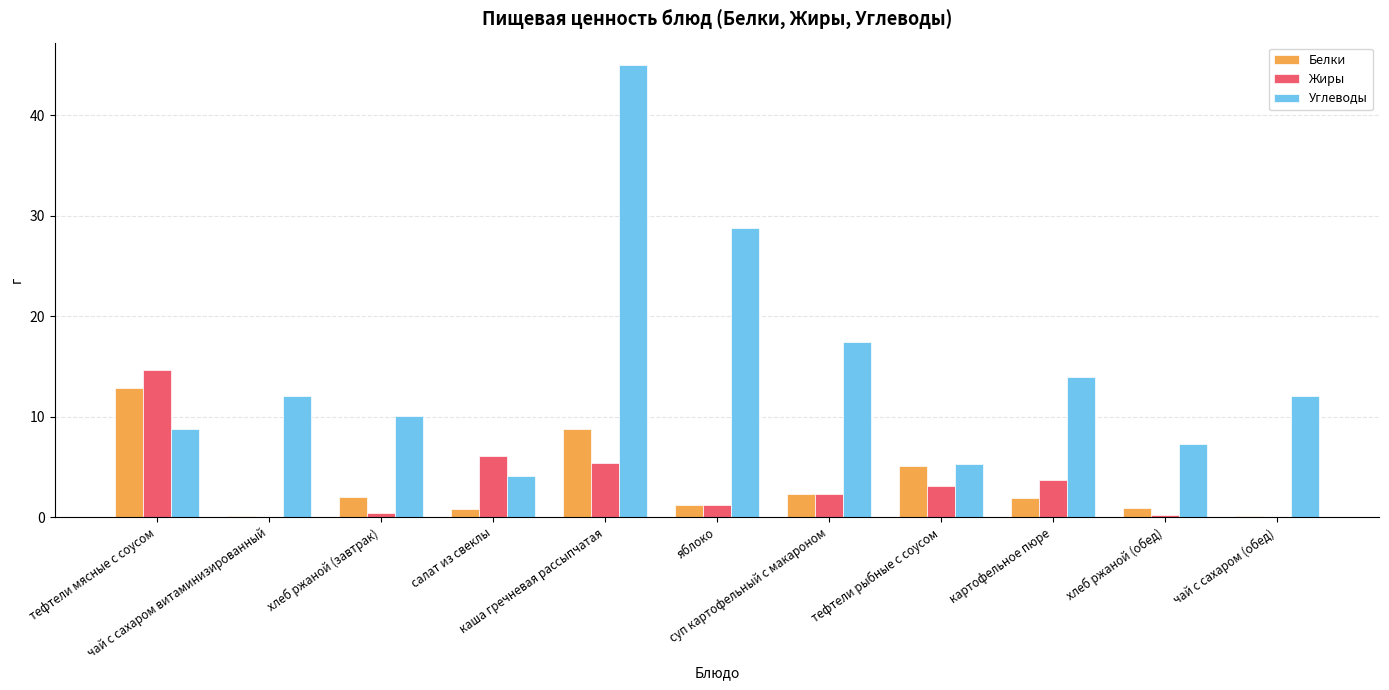

Which series has the largest total across all categories?

Углеводы